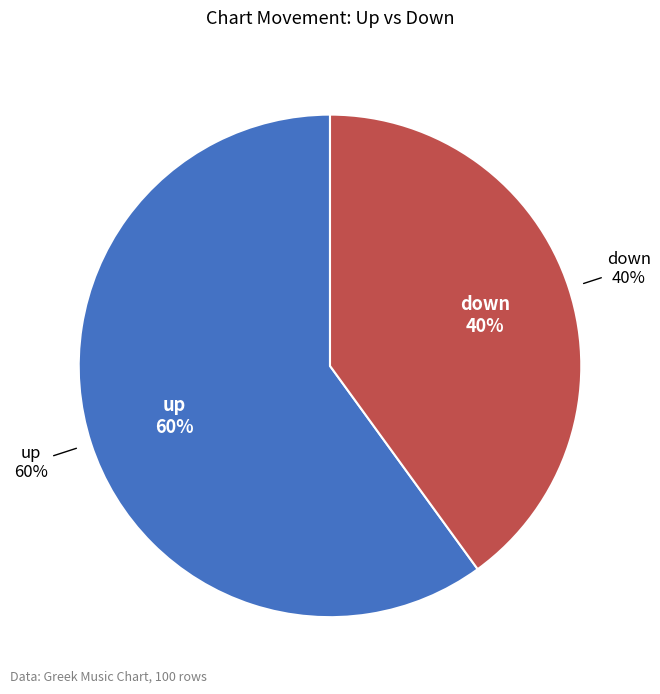

How many segments does this pie chart have?

2